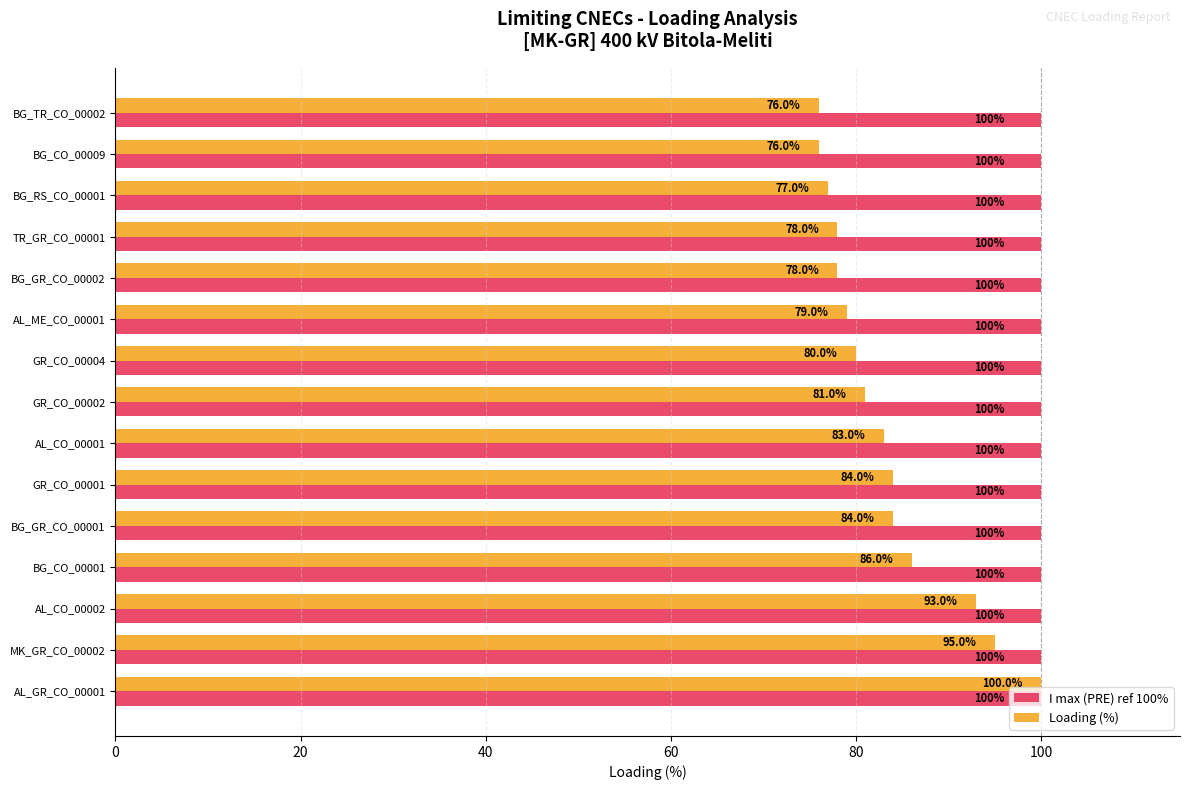

The value of I max (PRE) ref 100% at AL_CO_00002 is 100. True or false?

True